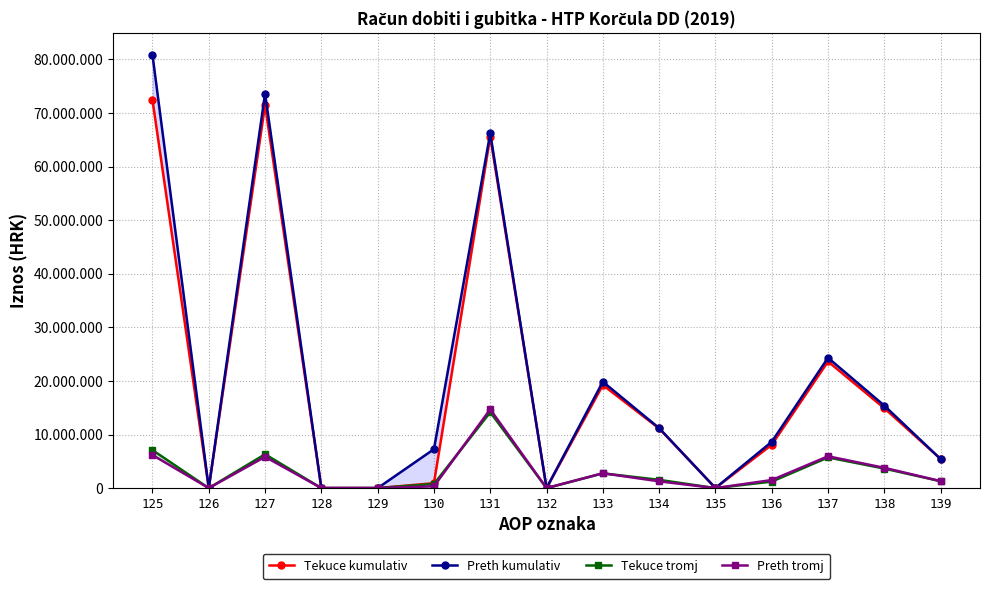

What are all the series names shown in the legend?

Tekuce kumulativ, Preth kumulativ, Tekuce tromj, Preth tromj